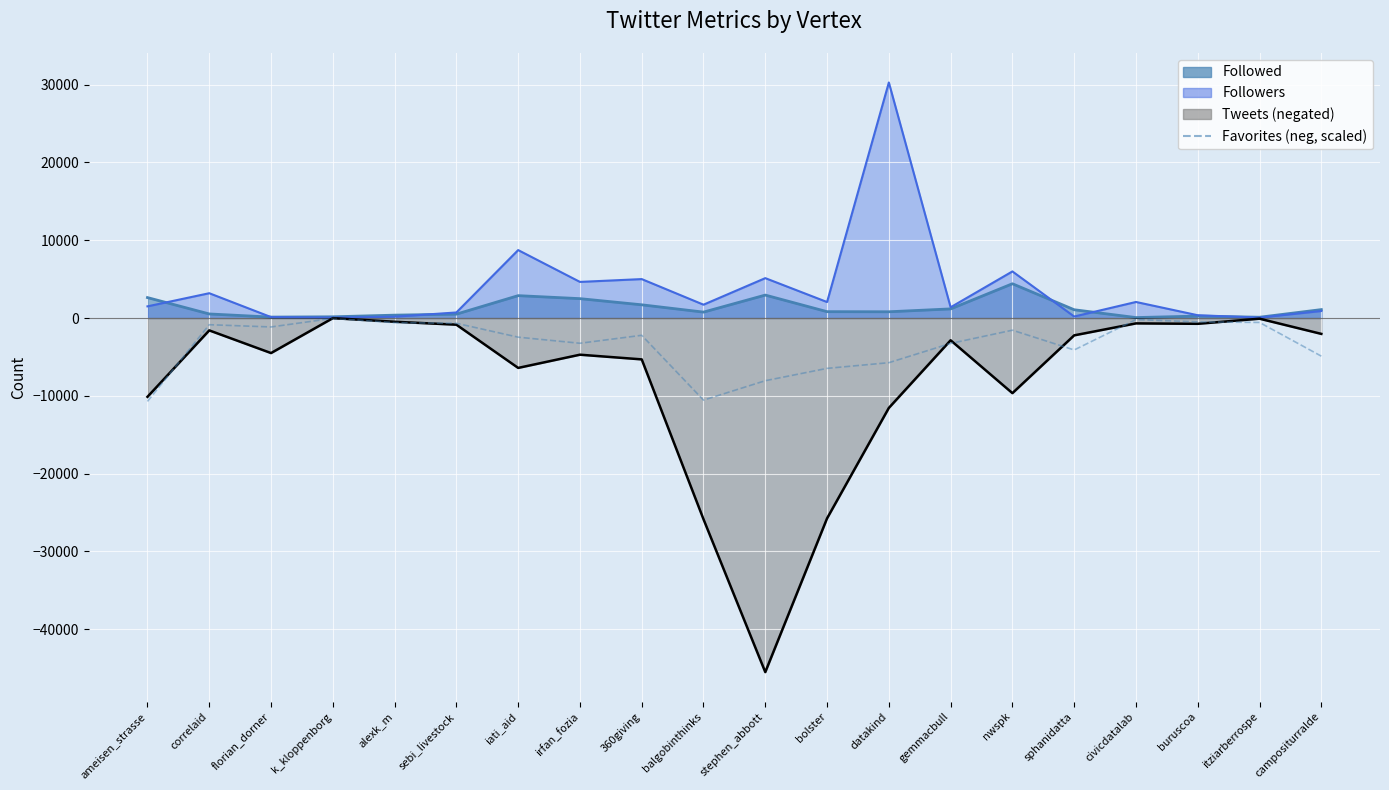

Reading right to left, what are all the values shown in this chart?

-4902.0	-568.0	-497.5	-197.0	-4107.0	-1563.5	-3266.5	-5743.0	-6474.0	-8060.0	-10557.0	-2222.0	-3245.0	-2462.5	-675.0	-595.0	-46.5	-1149.0	-859.0	-10723.0